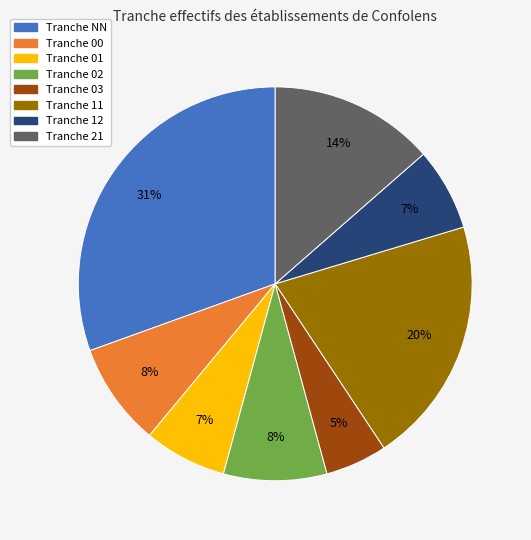

Is there any slice that represents more than half of the pie?

No